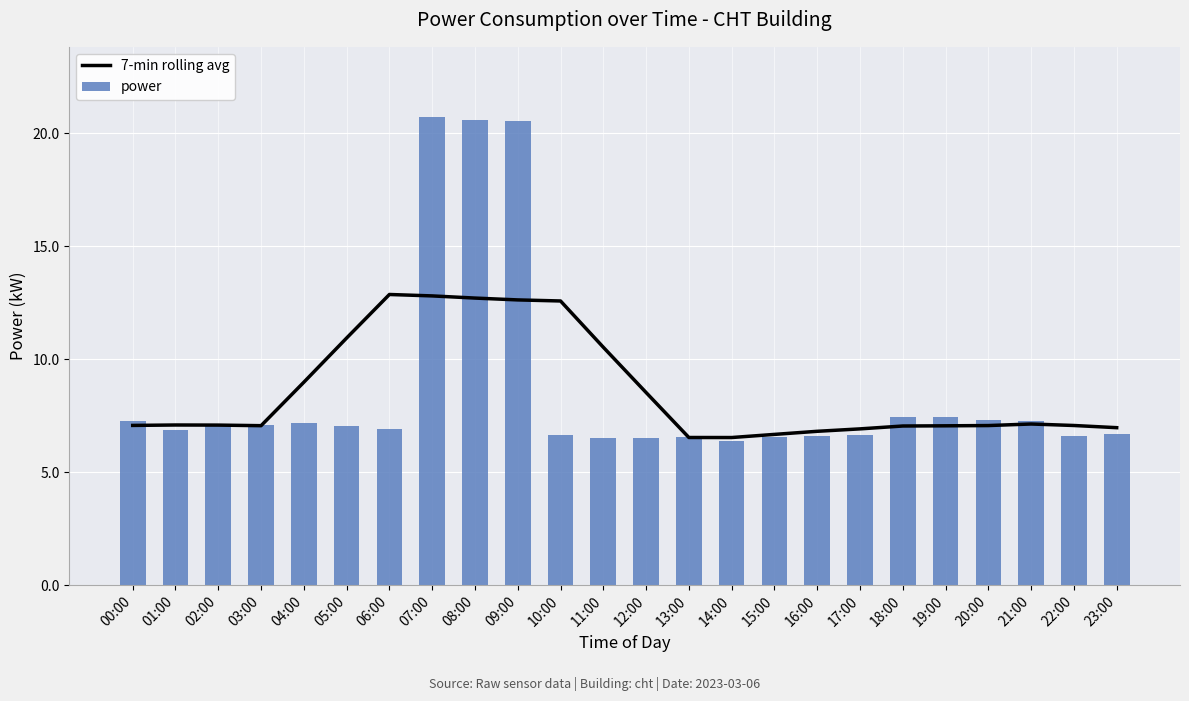

The value of 7-min rolling avg at 09:00 is 12.6. True or false?

True